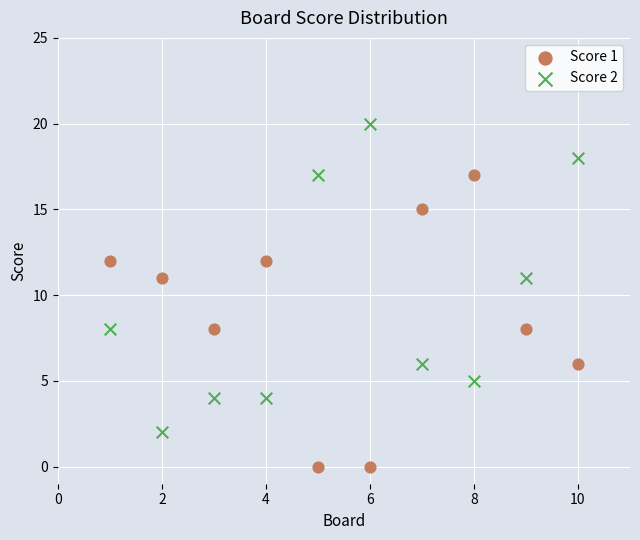

Which series has the largest Y range (max minus min)?

Score 2